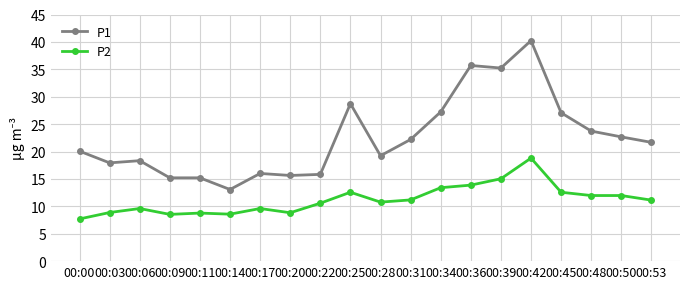

At 00:28, list the series in order from largest to smallest.

P1, P2